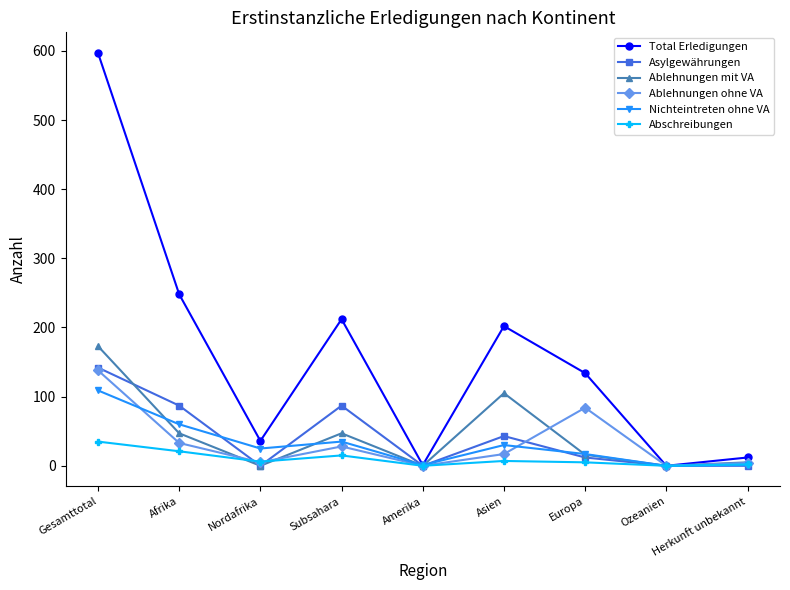

How many categories are shown in the chart?

9